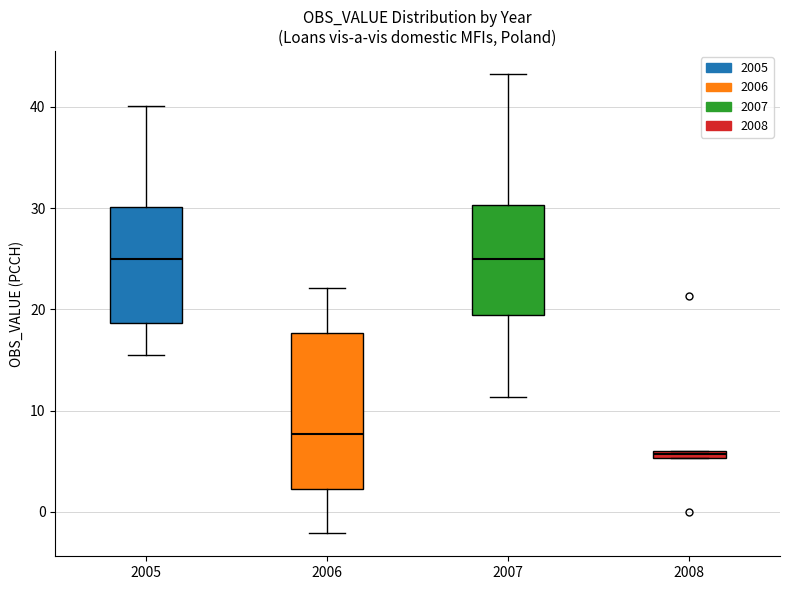

Where does the lower whisker of the box at x = 2006 end on the y-axis? The values are not printed on the chart, so give them approximately, as read against the axis.

-2